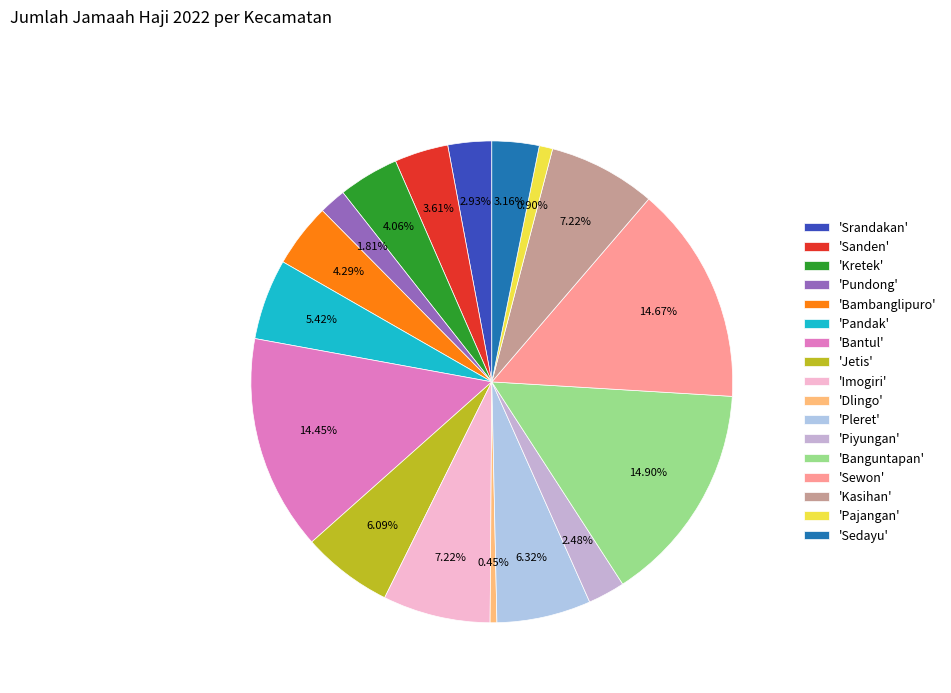

How many segments does this pie chart have?

17